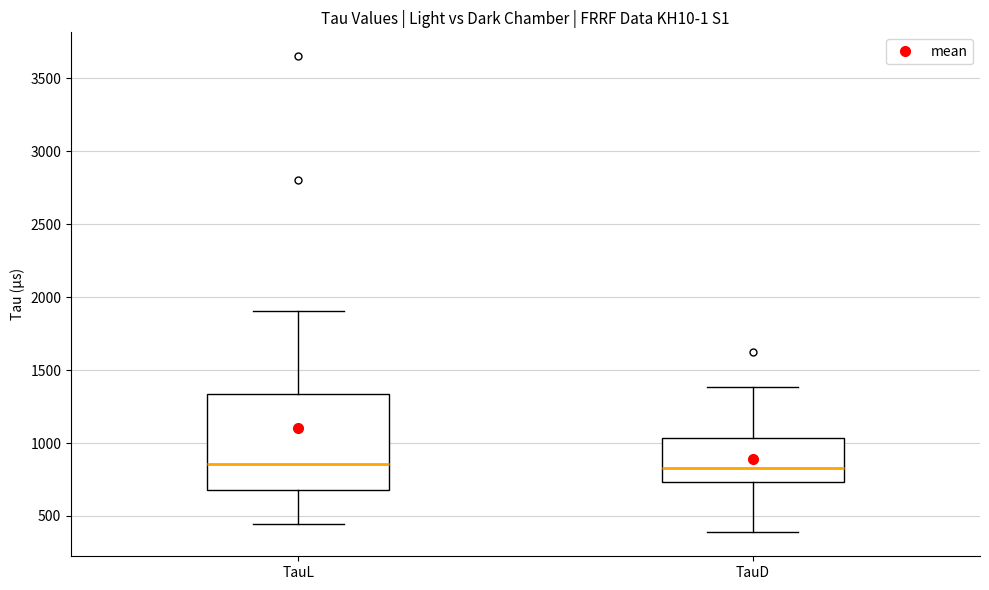

Reading left to right, read every box against the y-axis: the position of its median line, the range the box covers, and the ends of its whiskers. The values are not printed on the chart, so give them approximately, as read against the axis.

TauL: median 850, box 700 to 1350, whiskers 450 to 1900
TauD: median 850, box 750 to 1050, whiskers 400 to 1400